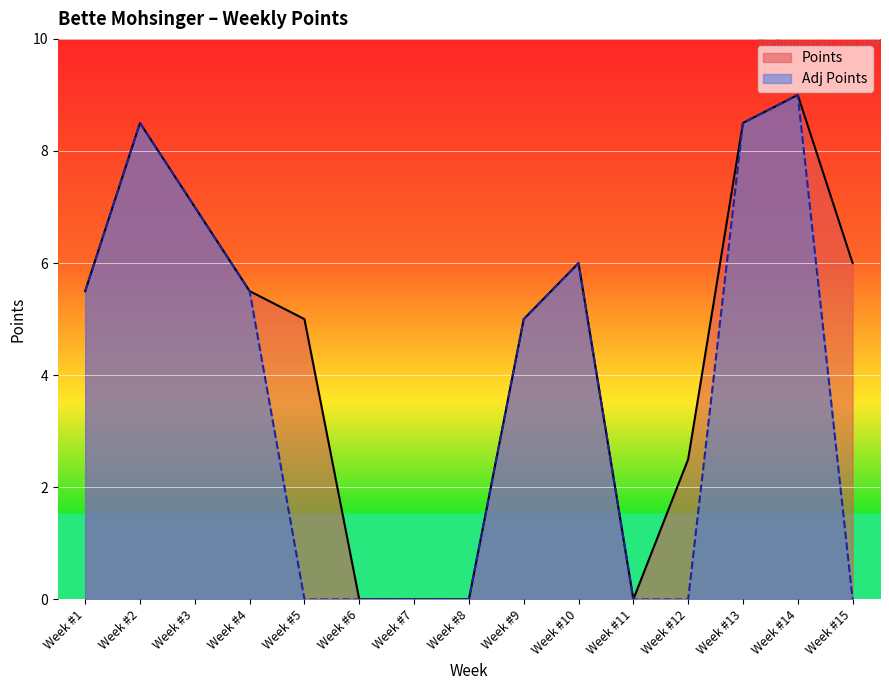

At which label does Adj Points reach its peak?

Week #14